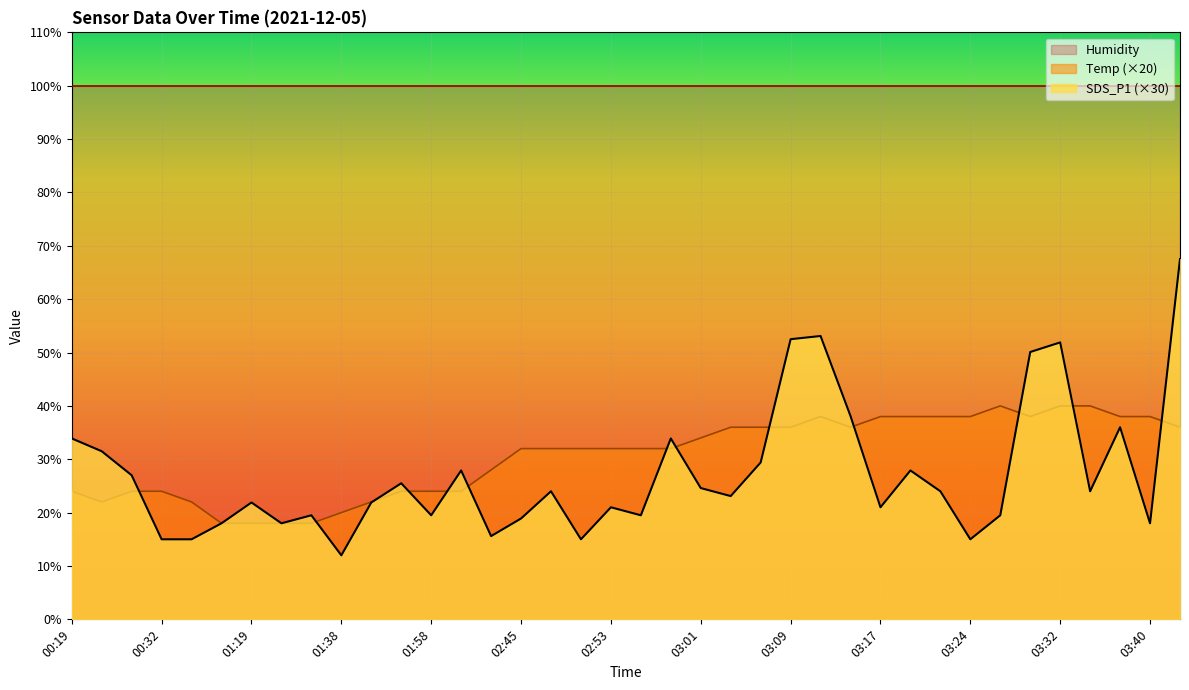

What is the label of the 13th point from the left?

01:58